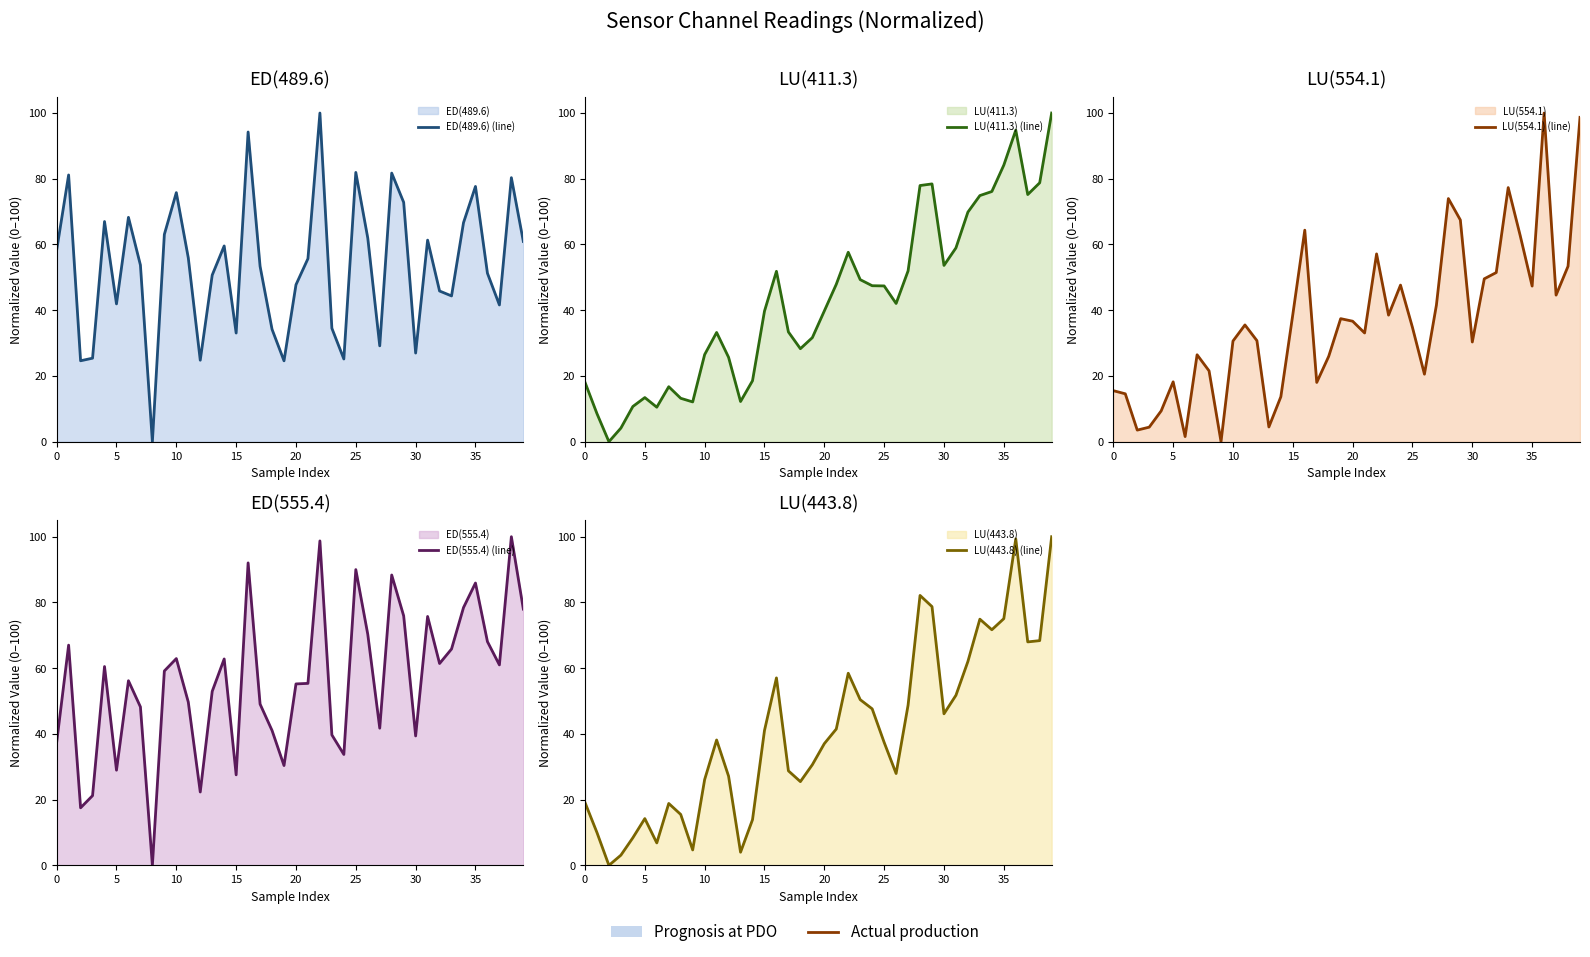

How many intersections are there between LU(411.3) (line) and LU(554.1) (line)?

18